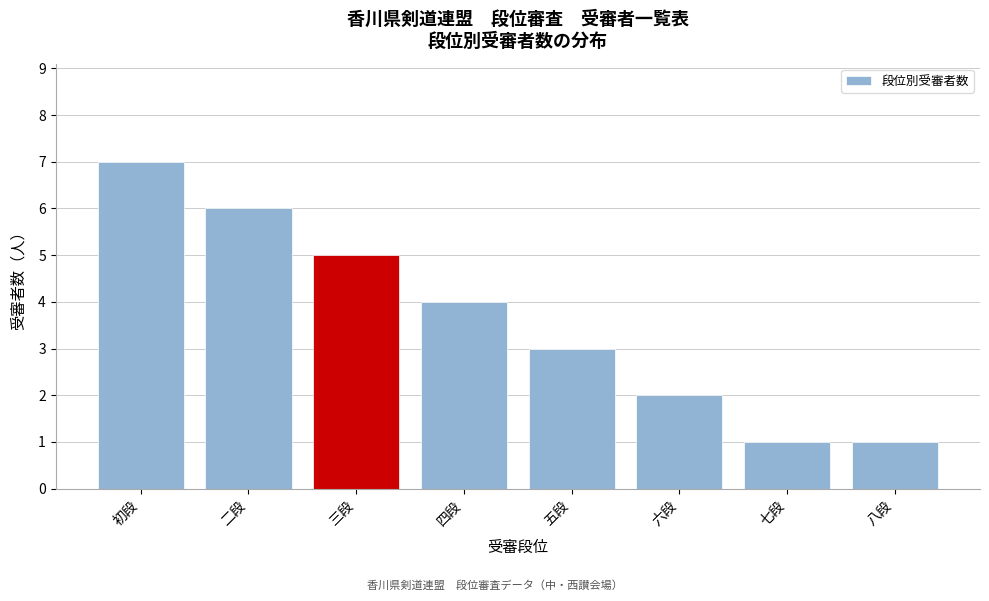

Reading right to left, list all the values displayed in this chart.

八段=1	七段=1	六段=2	五段=3	四段=4	三段=5	二段=6	初段=7